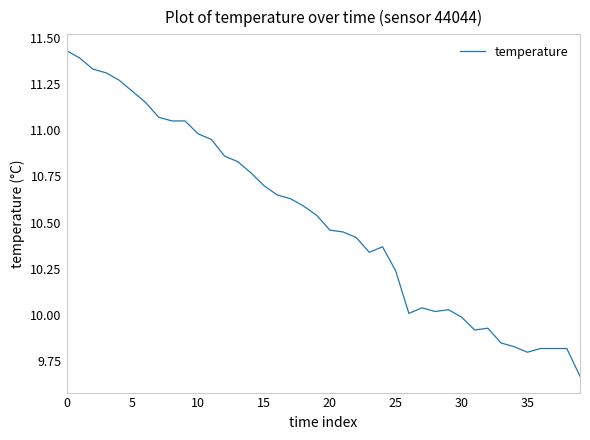

Is this an area chart (filled region under the line)?

No